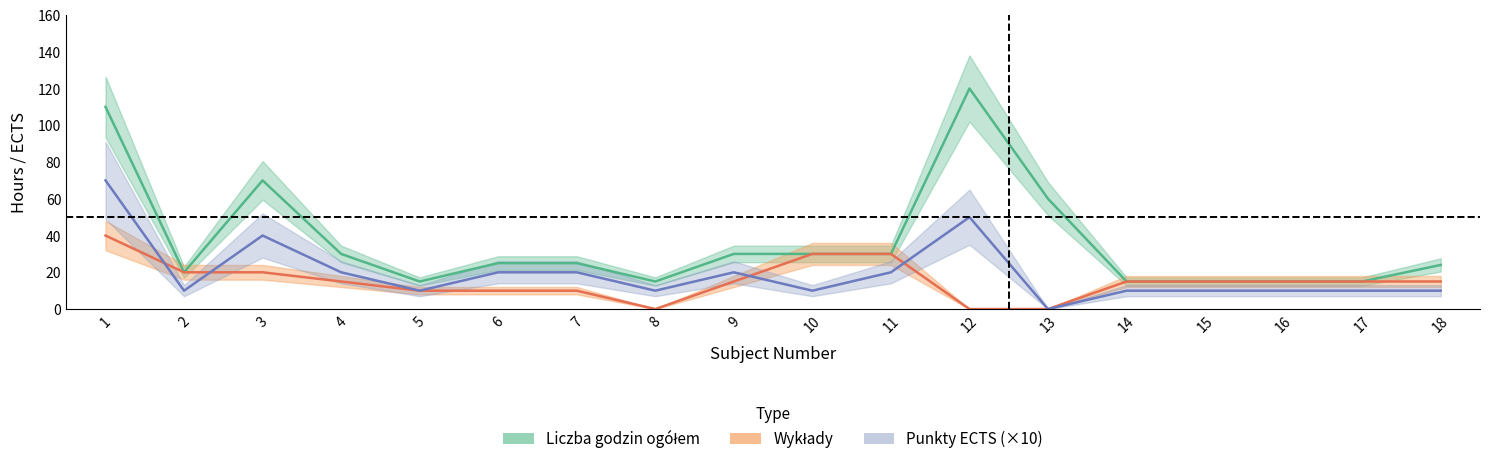

Between which two adjacent categories do Punkty ECTS and Wykłady first intersect?

1 and 2